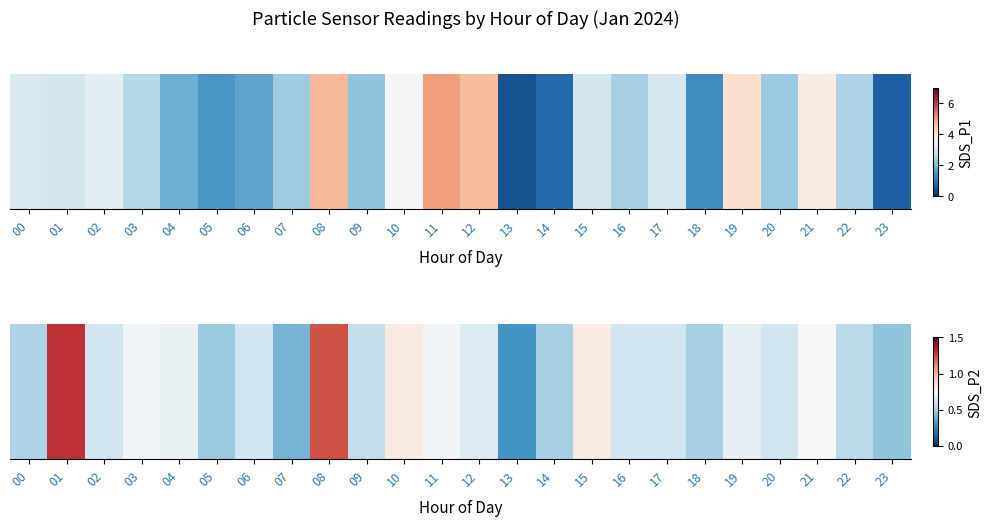

Rank the categories by value from lowest to highest.

13, 07, 23, 05, 14, 18, 00, 22, 09, 02, 06, 16, 17, 20, 12, 19, 04, 03, 11, 21, 10, 15, 08, 01